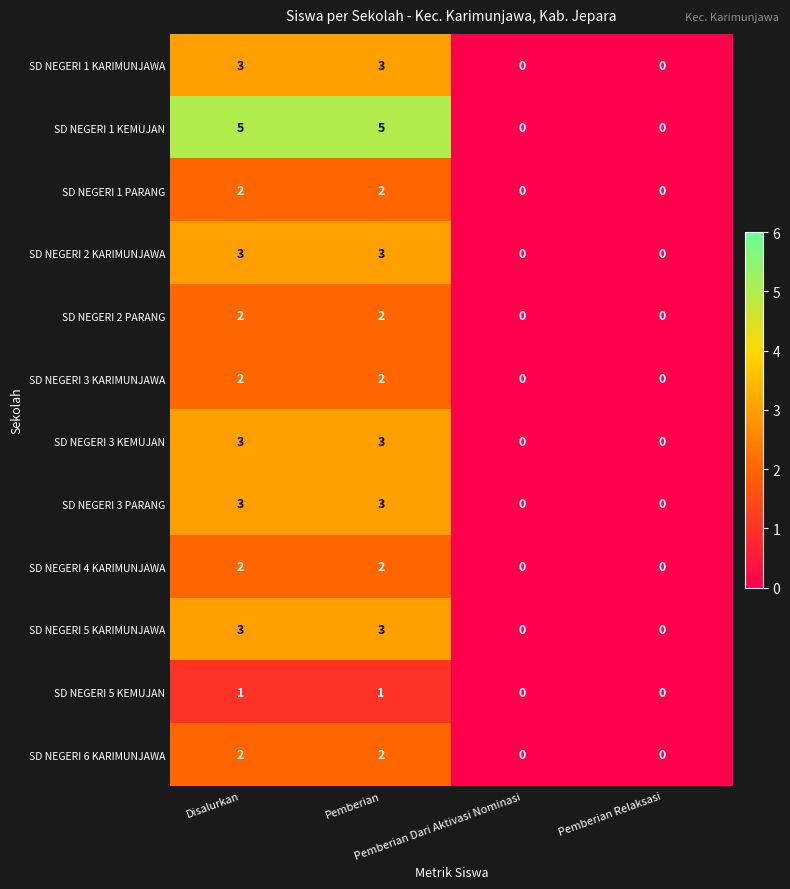

How many data points does each series have?

4